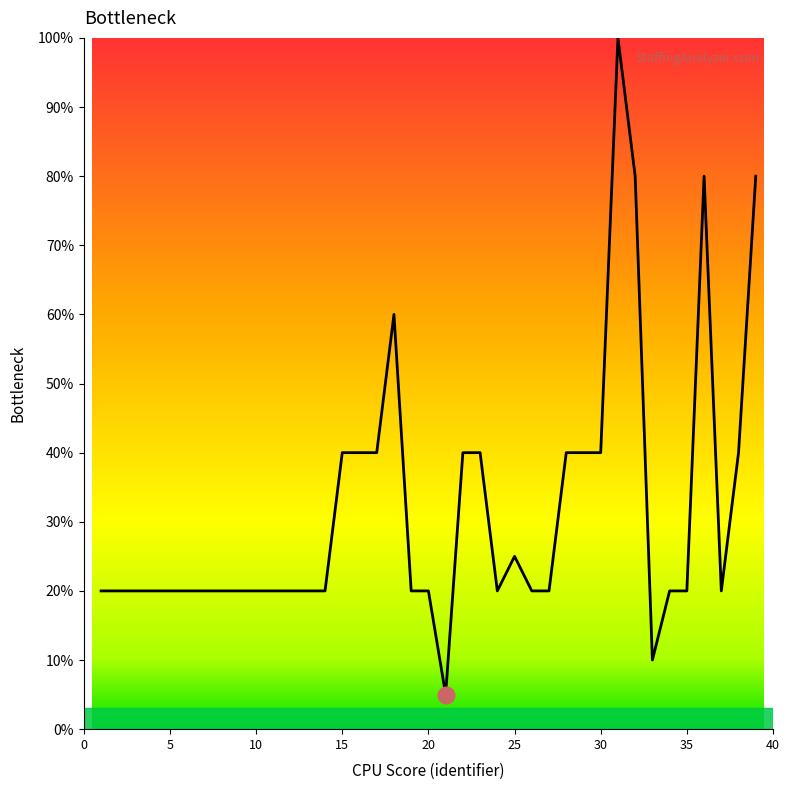

What is the difference between the maximum and minimum values?

95